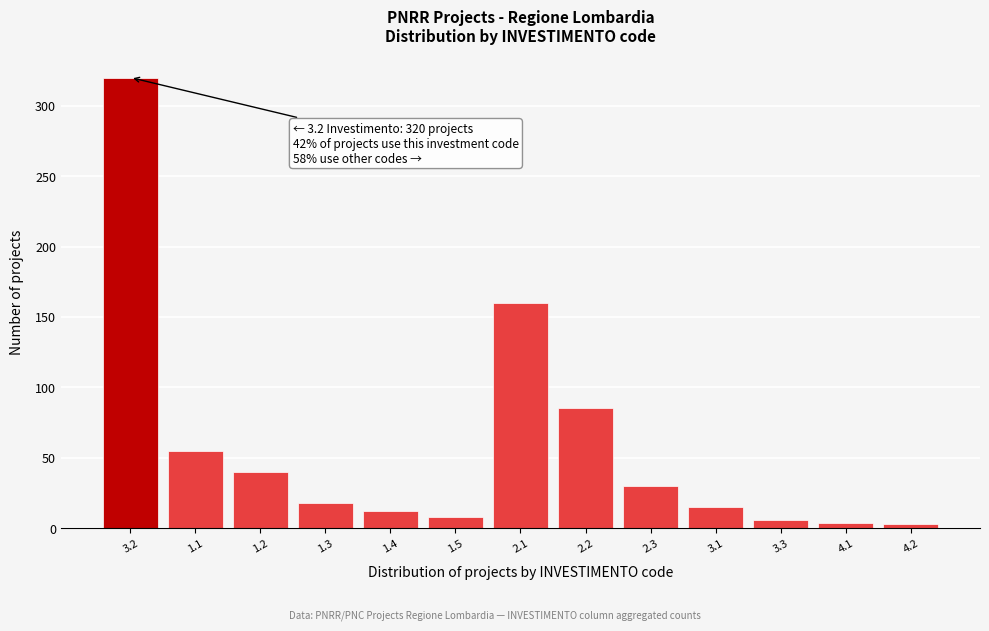

What is the average value?

58